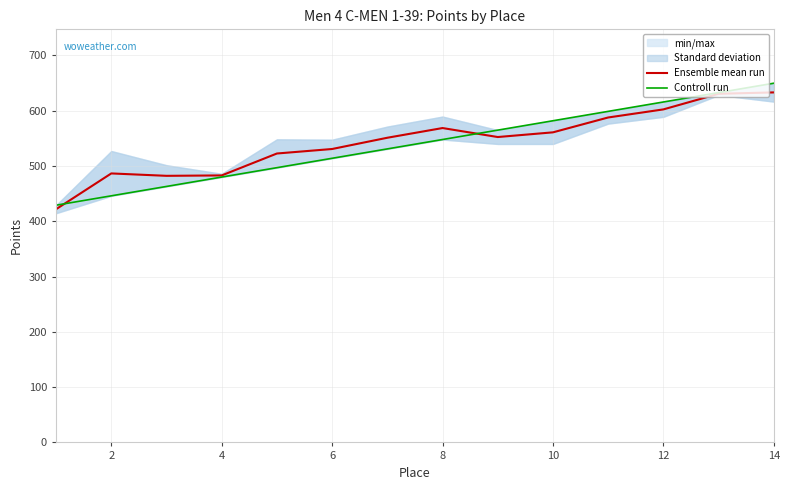

What is the average value of the Ensemble mean run series?

543.9